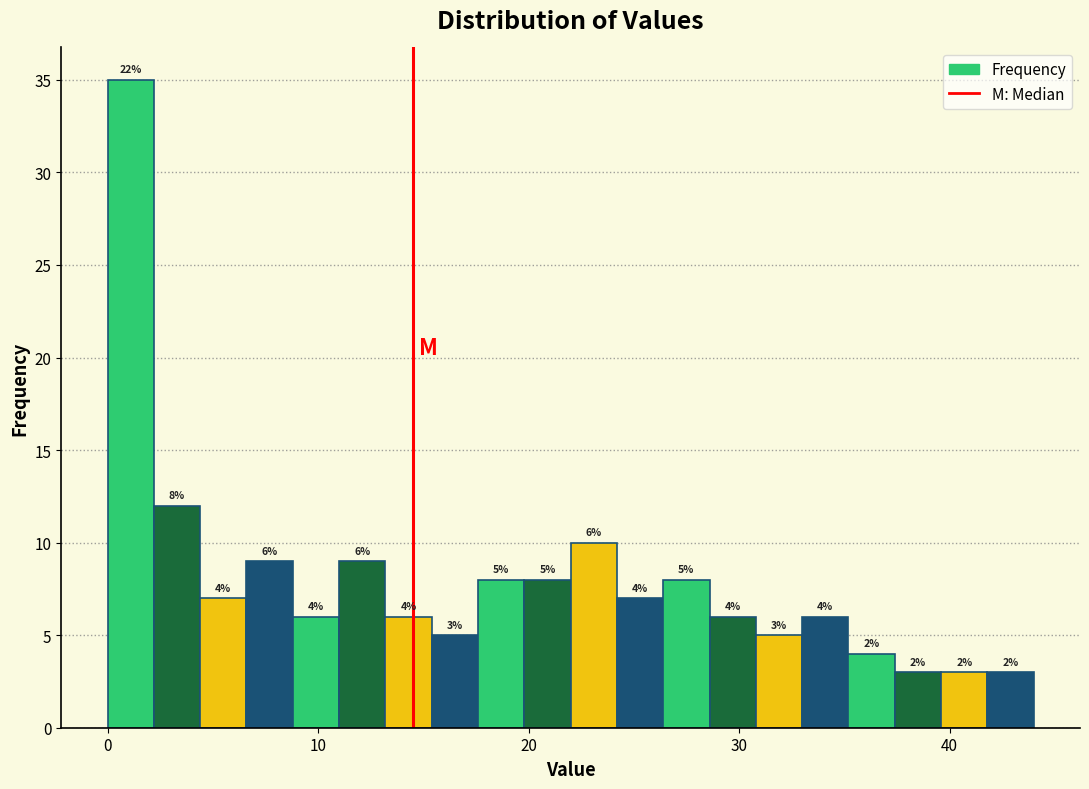

Read against the x-axis, roughly where is the centre of the tallest bar?

1